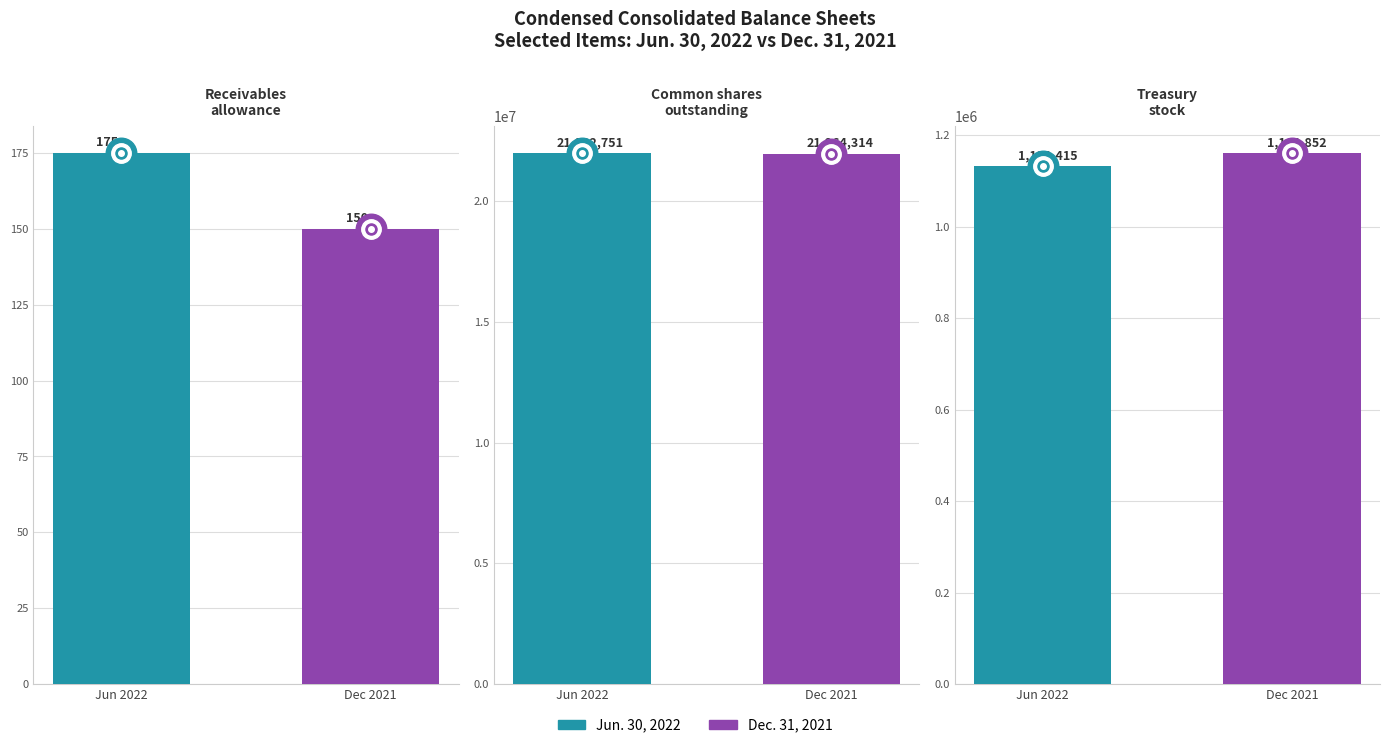

True or false: Jun. 30, 2022 has a value of 30497146 at Common shares authorized.

False